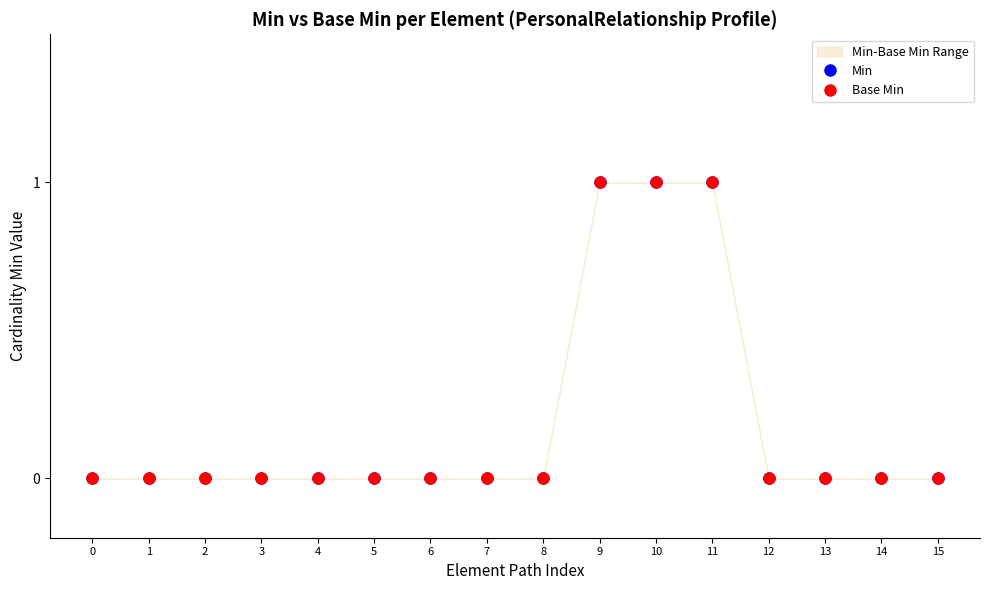

Which series has the largest range (max minus min)?

Min